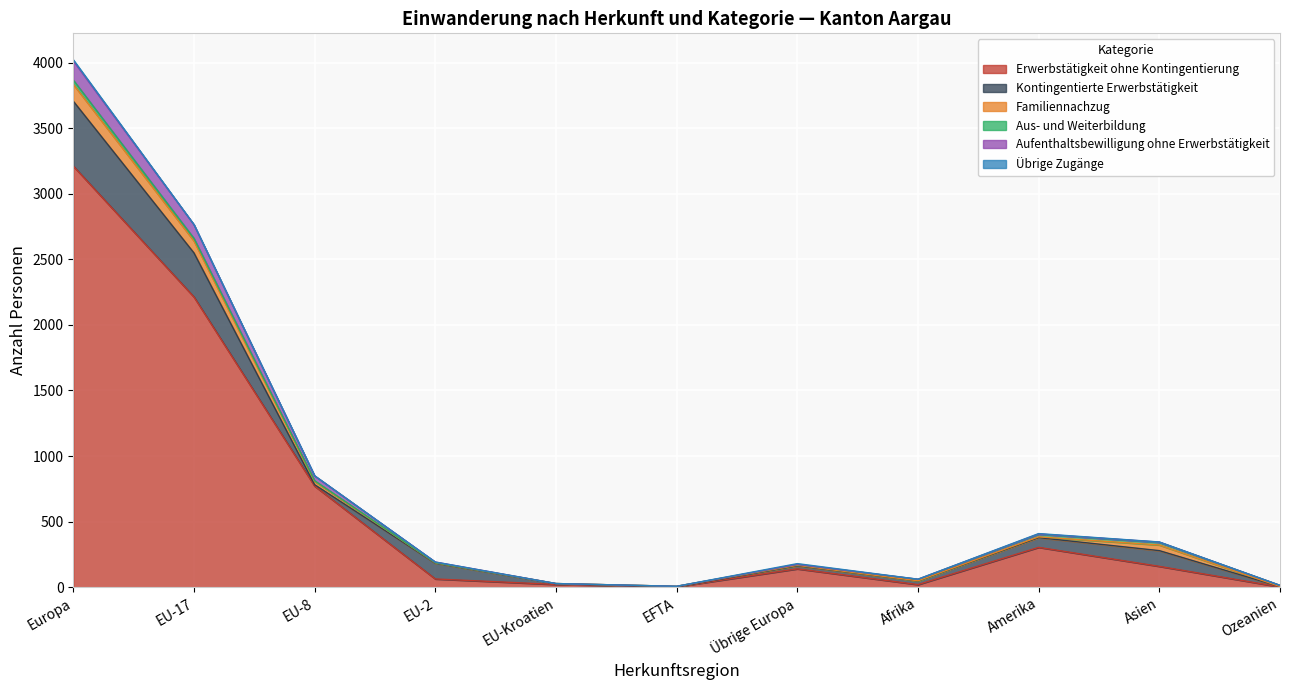

Rank the categories by Übrige Zugänge value from highest to lowest.

Europa, Übrige Europa, Amerika, EU-17, EU-8, Asien, EU-2, EU-Kroatien, EFTA, Afrika, Ozeanien